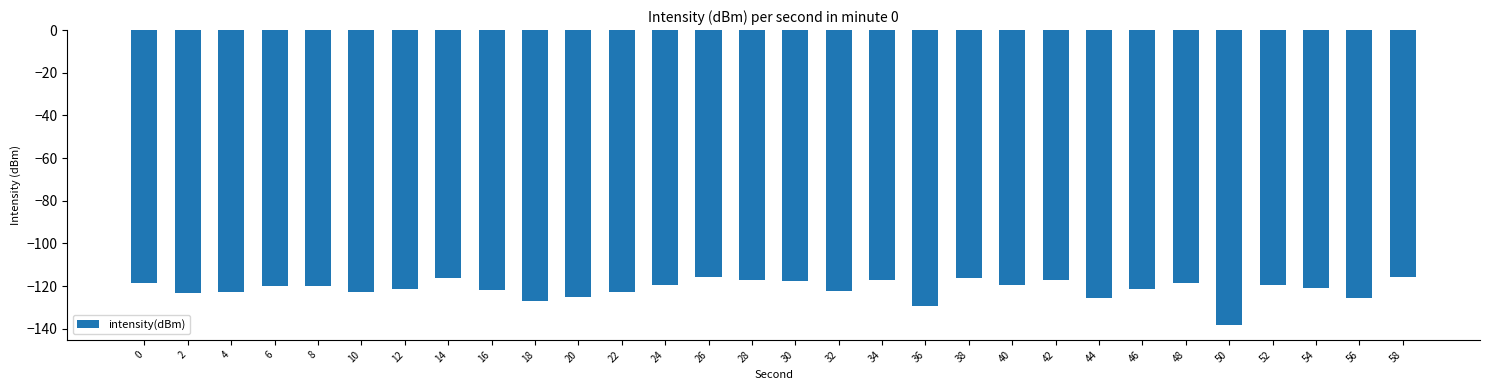

What is the minimum value shown in the chart?

-138.3